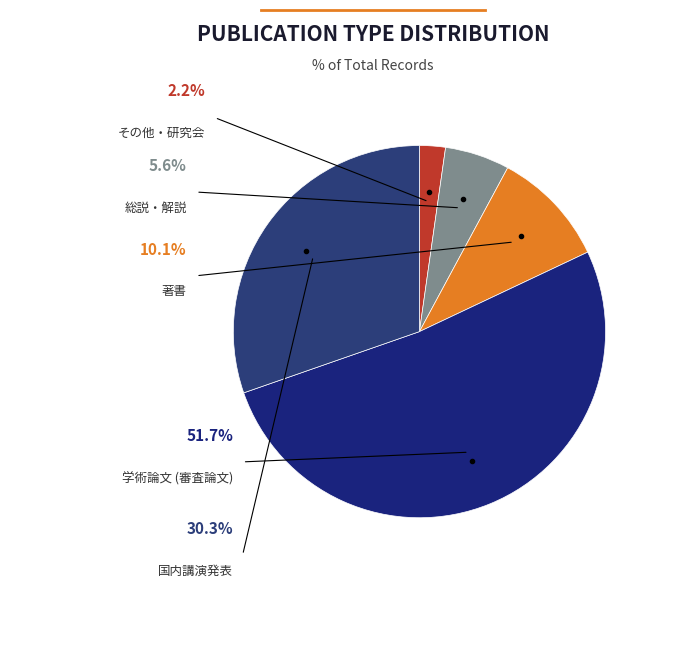

Which slice is the smallest?

その他・研究会